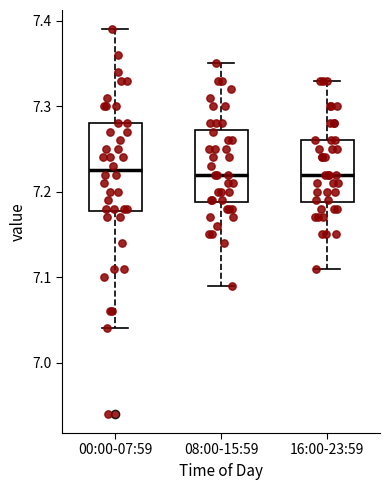

Comparing the boxes themselves (not the whiskers), which one is the tallest?

00:00-07:59